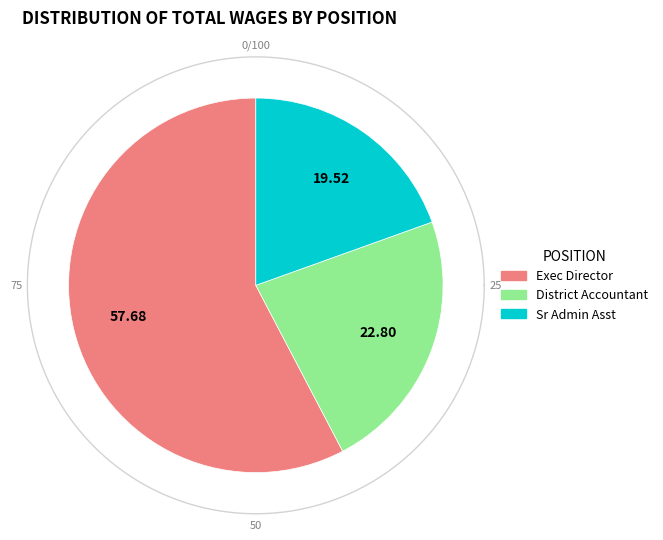

The District Accountant slice represents 15% of the pie. True or false?

False